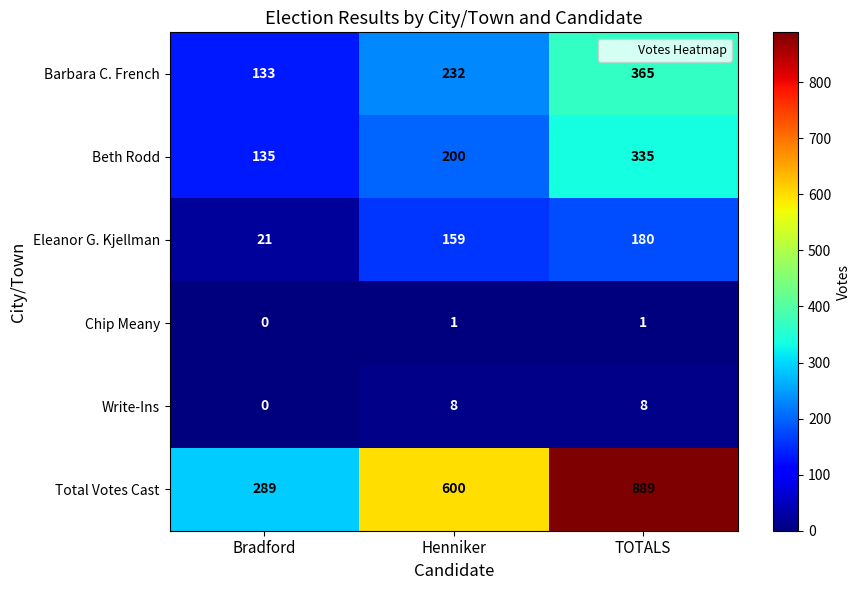

How many data points does each series have?

3